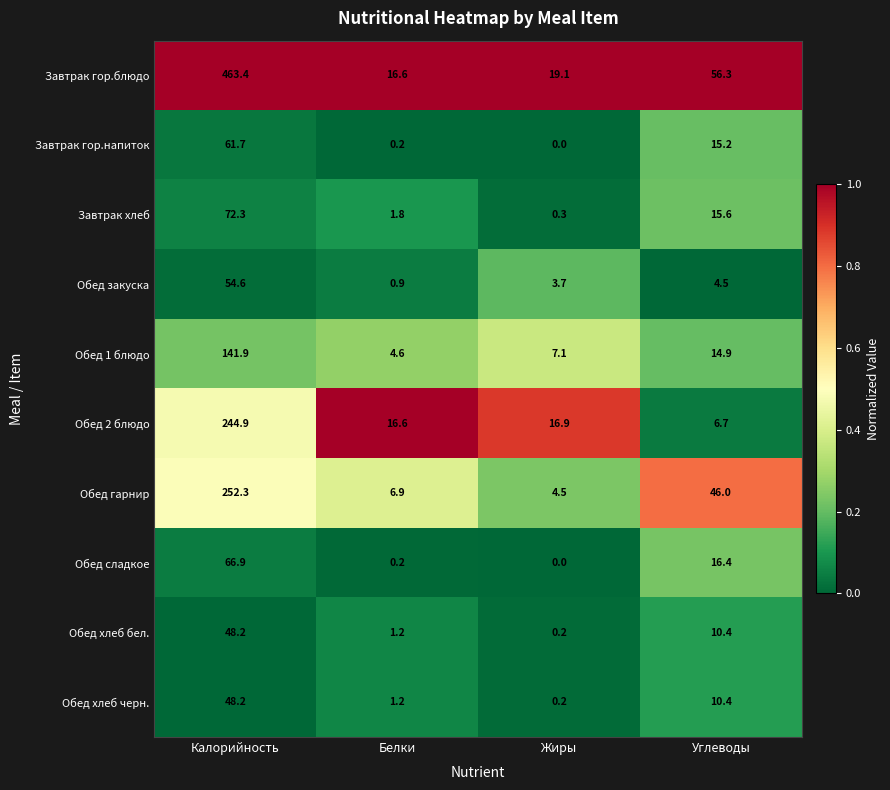

What is the lowest value of the Обед гарнир series?

4.5